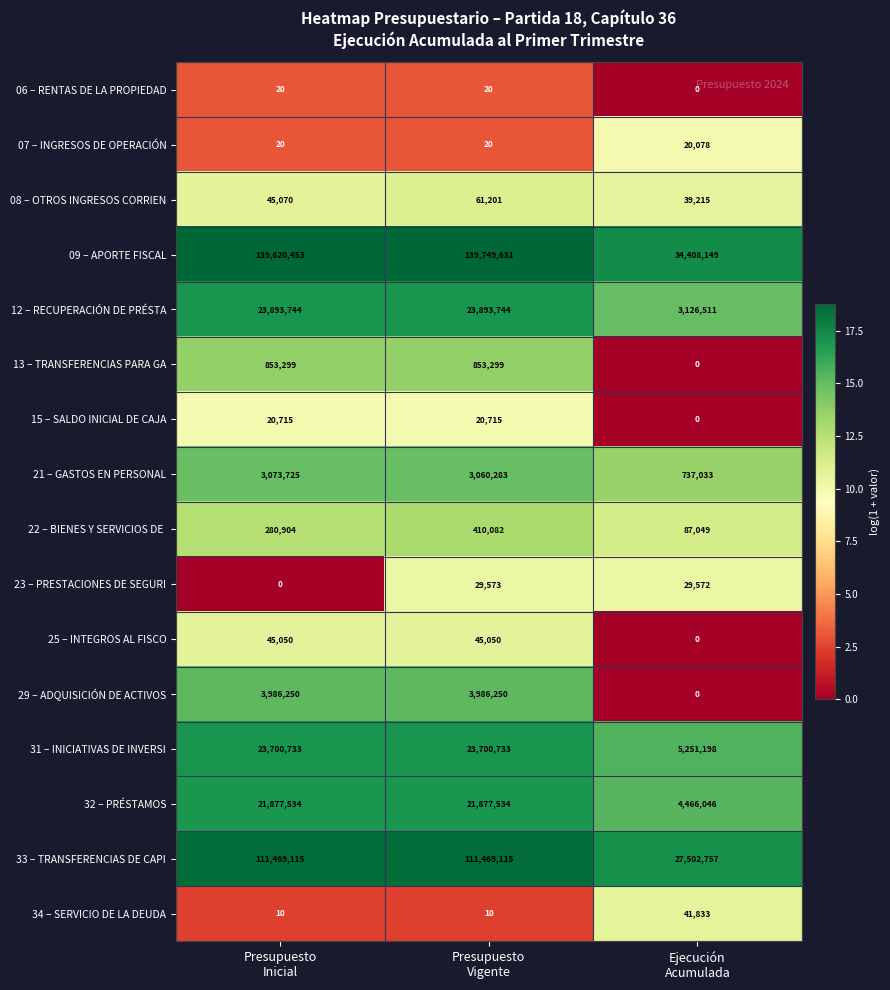

What is the sum of all 25 – INTEGROS AL FISCO values?

90100